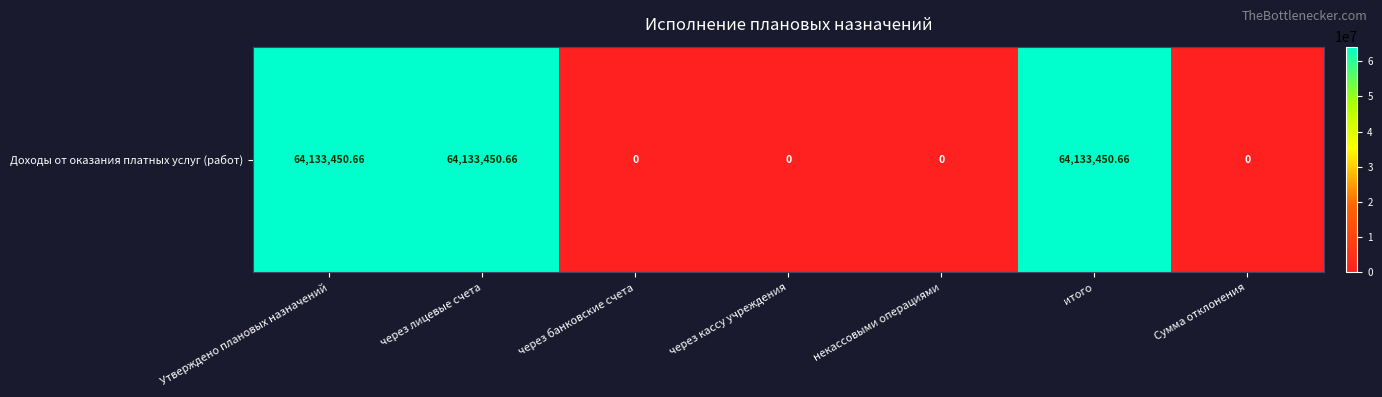

Which has a higher value, Утверждено плановых назначений or через кассу учреждения?

Утверждено плановых назначений